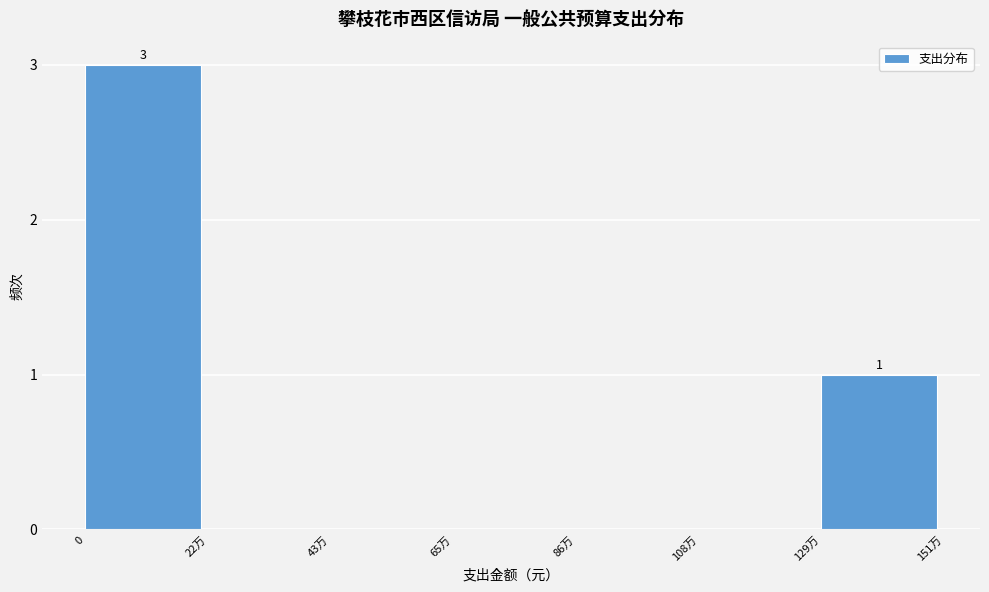

Reading left to right, list all the values displayed in this chart.

0=3	22万=0	43万=0	65万=0	86万=0	108万=0	129万=1